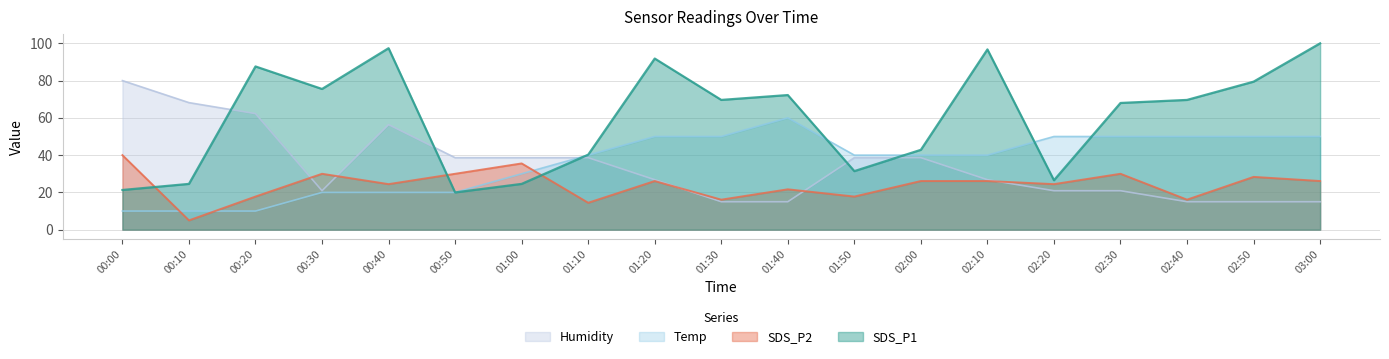

At which category does Temp reach its first local peak?

01:40